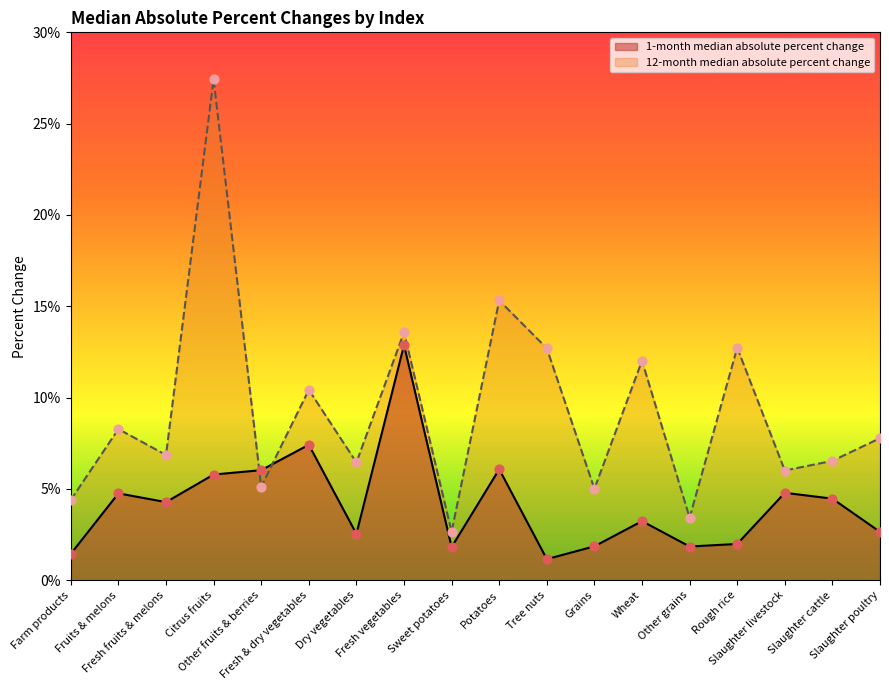

What is the total value across all series at Slaughter poultry?

10.4